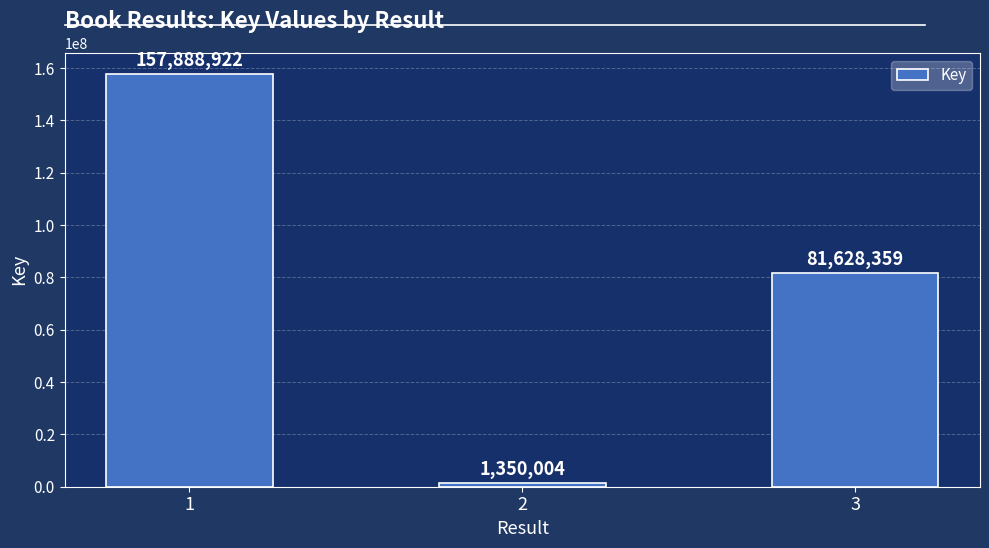

What is the difference between the values at 3 and 1?

76260563